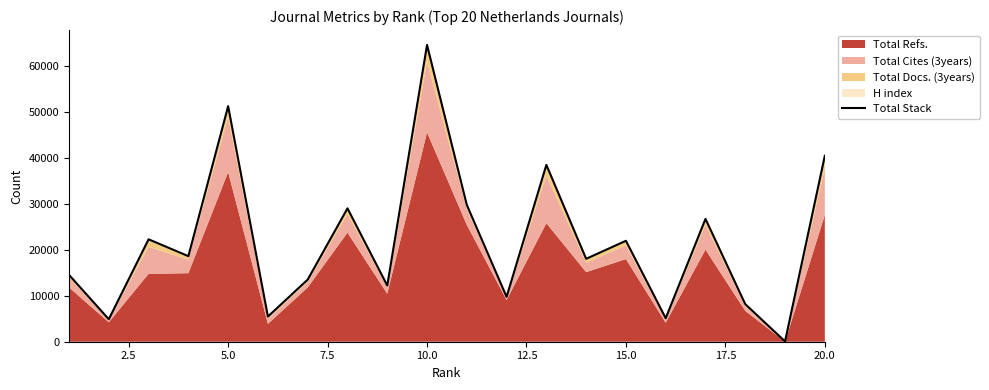

What is the value of the 15th point from the left?

21958